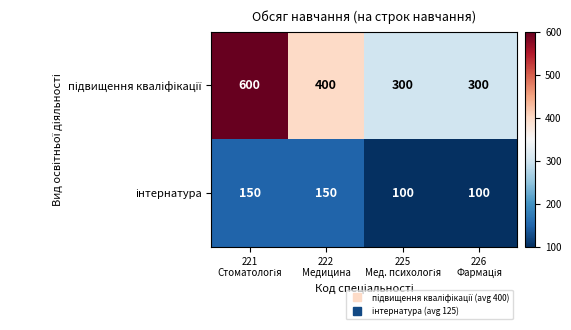

Between 221 Стоматологія and 225 Мед. психологія, which series saw the biggest shift?

підвищення кваліфікації